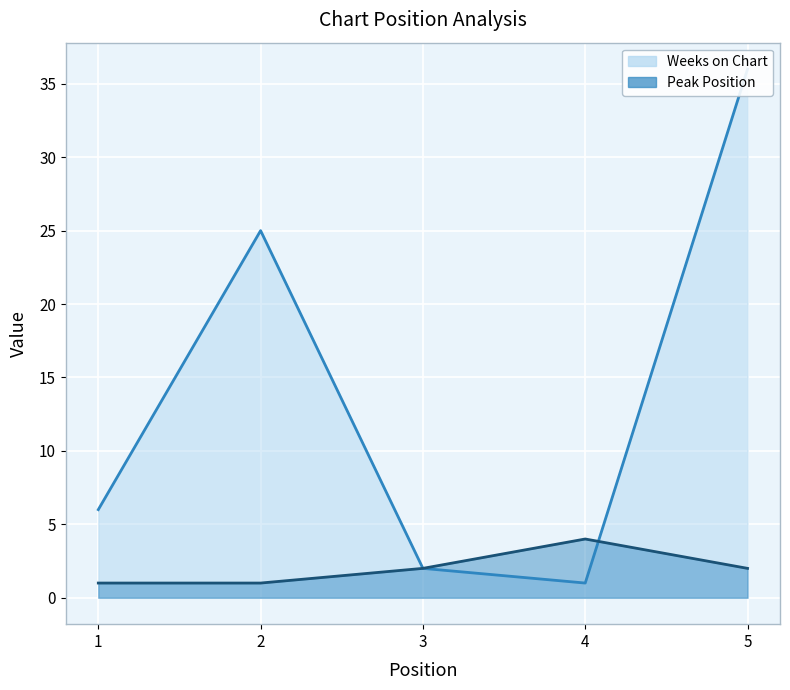

The value of Weeks on Chart at 4 is 1. True or false?

True